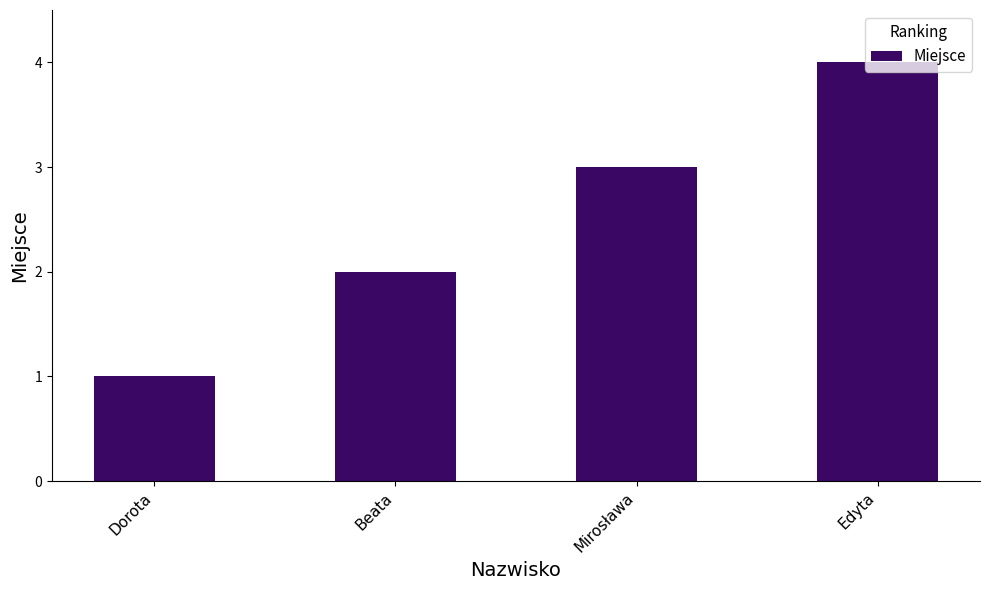

Is it true that the value at Dorota is 1?

True